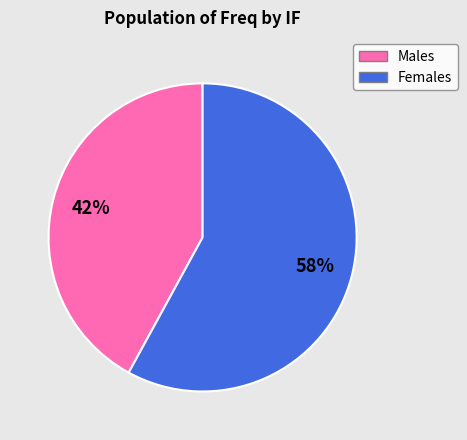

What is the largest slice in the pie chart?

Females